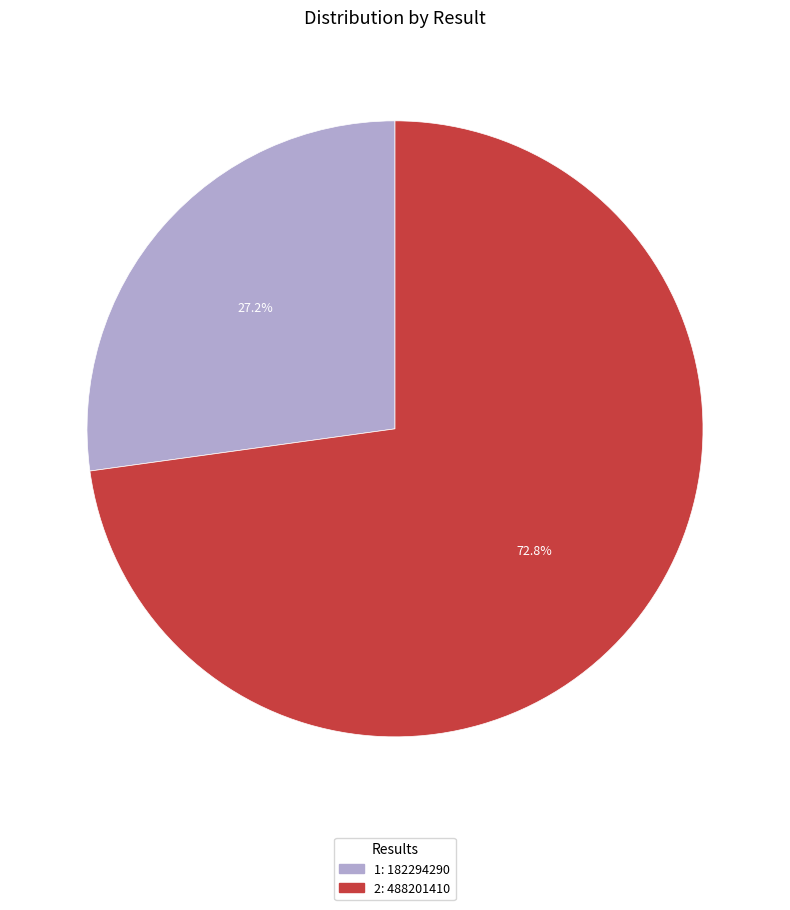

How many segments does this pie chart have?

2